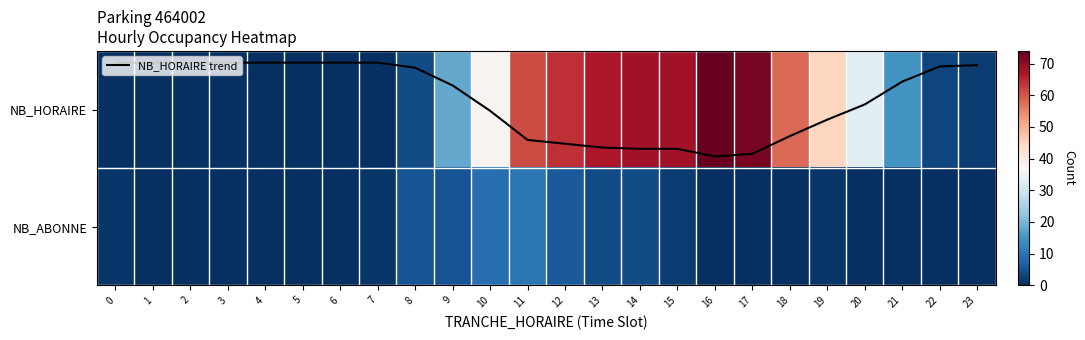

The NB_HORAIRE series shows 3.2 at 23. True or false?

False